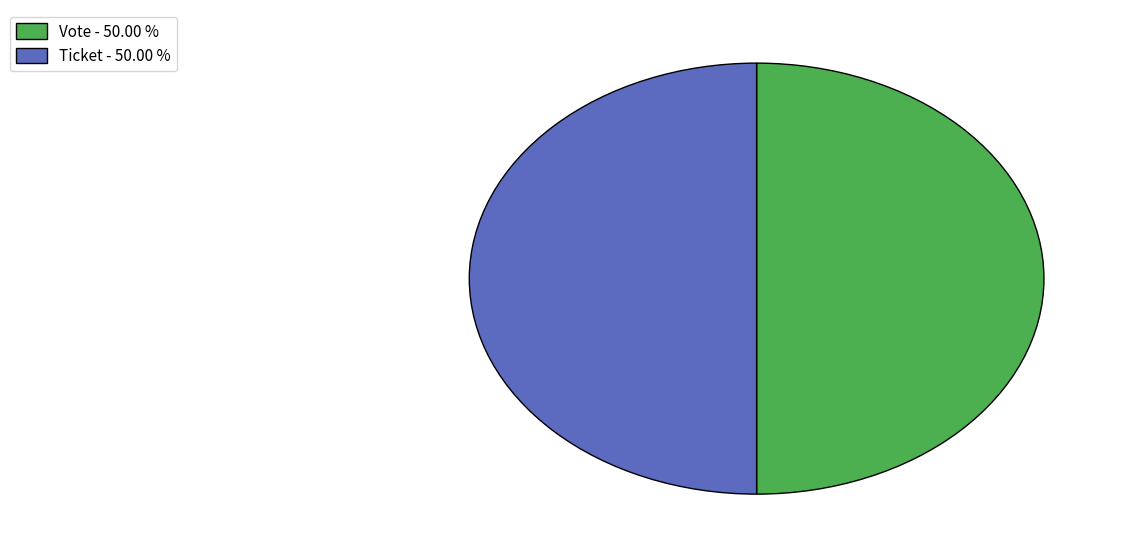

What is the ratio of the value at Vote - 50.00 % to the value at Ticket - 50.00 %?

1.0